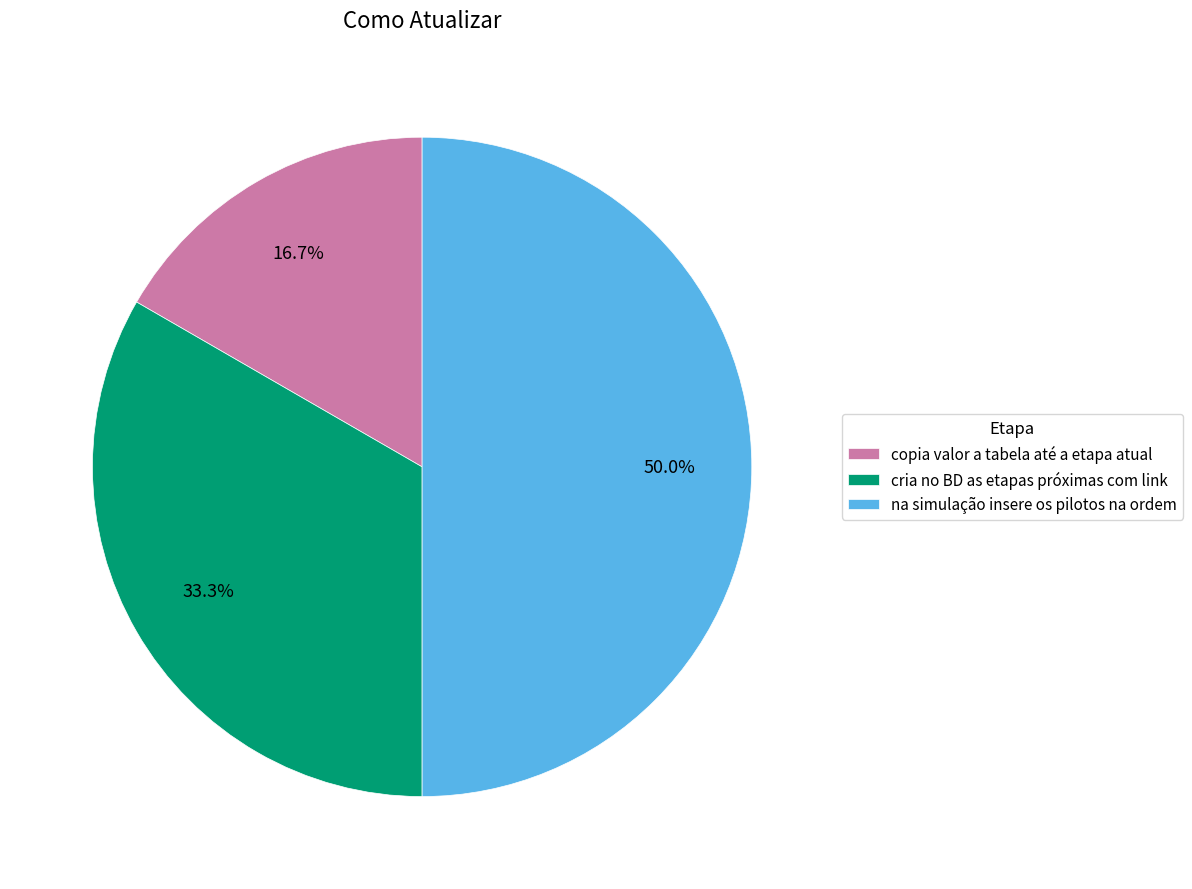

Which category has the biggest portion of the pie?

na simulação insere os pilotos na ordem